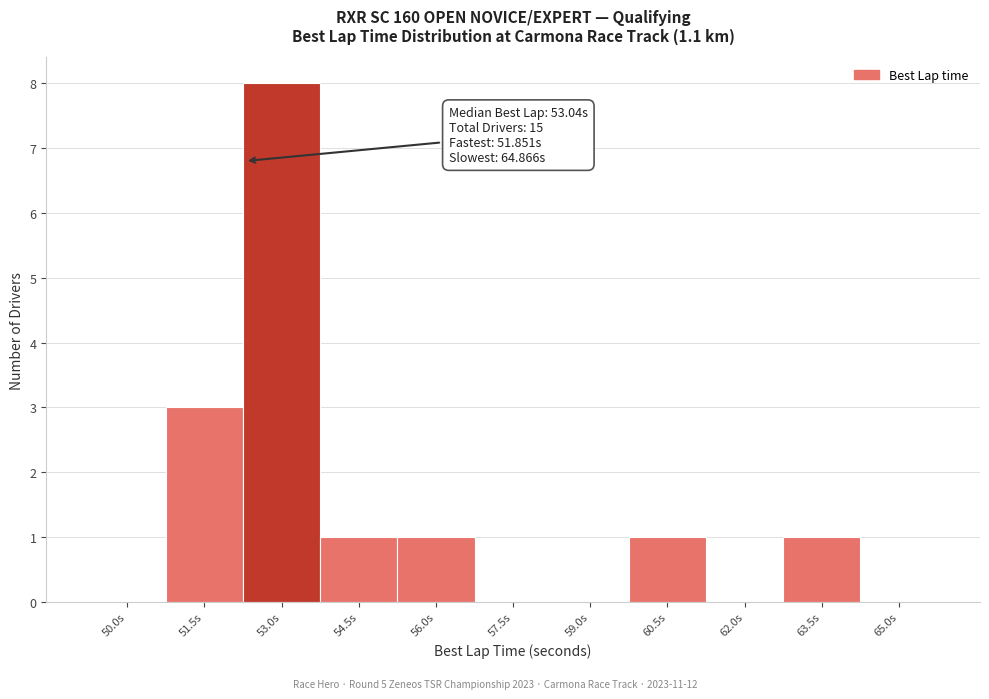

Reading left to right, extract all data points from this chart.

50.0s=0	51.5s=3	53.0s=8	54.5s=1	56.0s=1	57.5s=0	59.0s=0	60.5s=1	62.0s=0	63.5s=1	65.0s=0